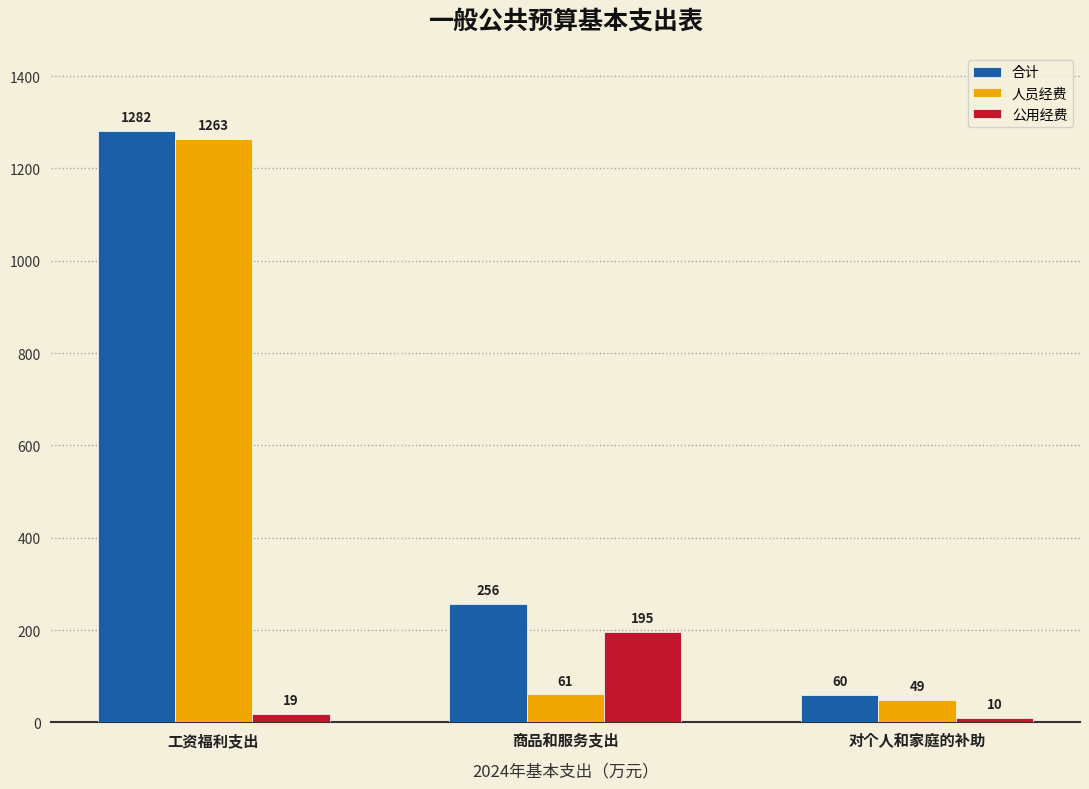

The value of 人员经费 at 工资福利支出 is 348.1. True or false?

False